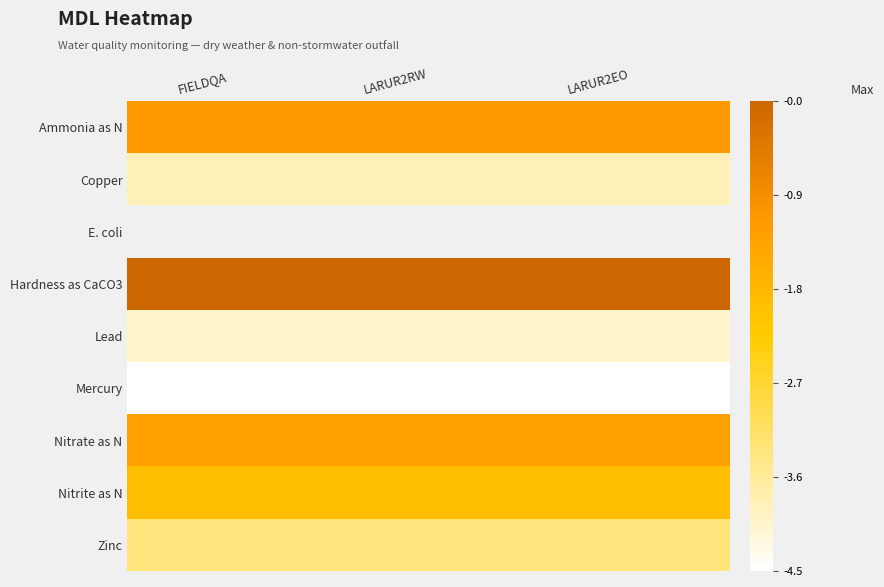

What is the approximate value of Copper at LARUR2RW?

-3.9